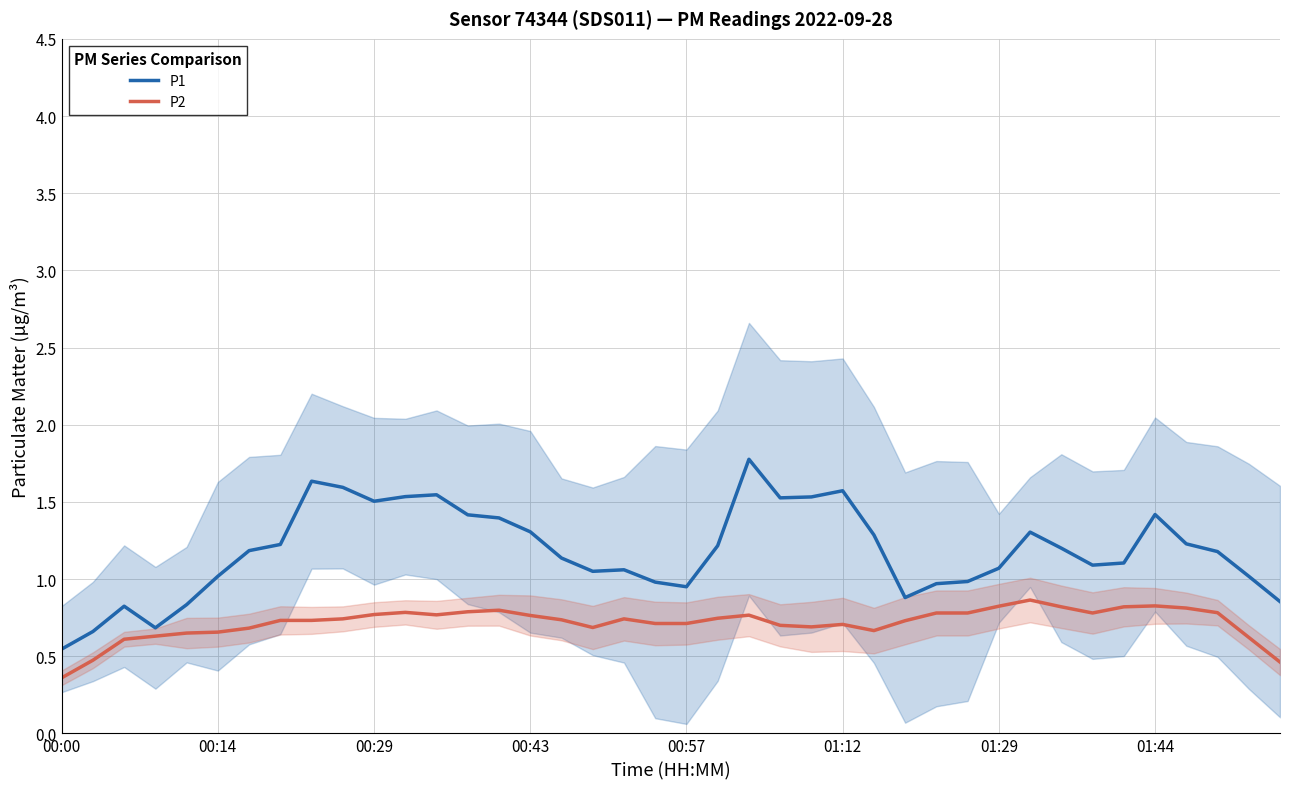

What is the minimum value for P2?

0.4